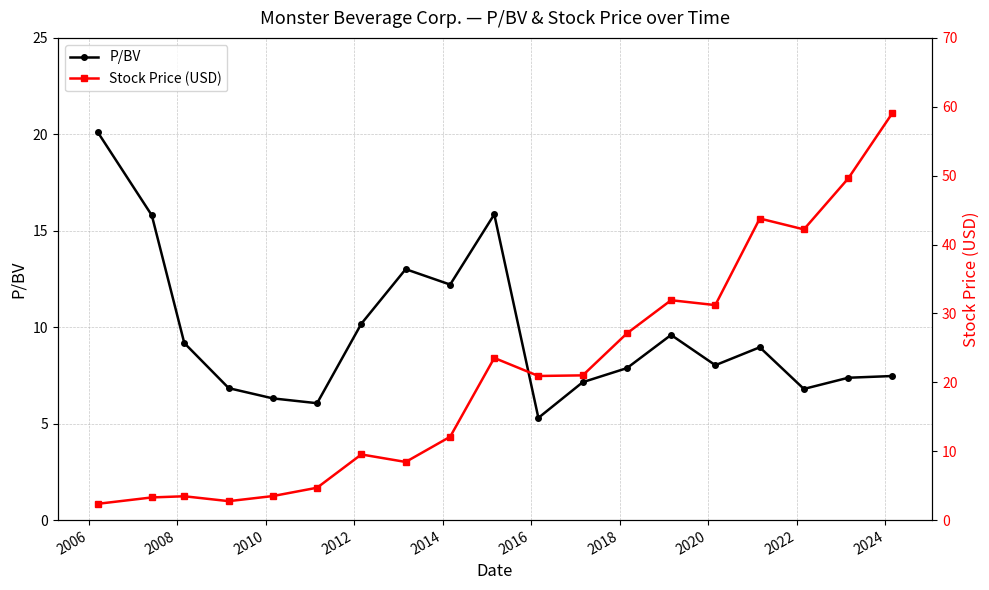

Which series has the largest total across all categories?

Stock Price (USD)